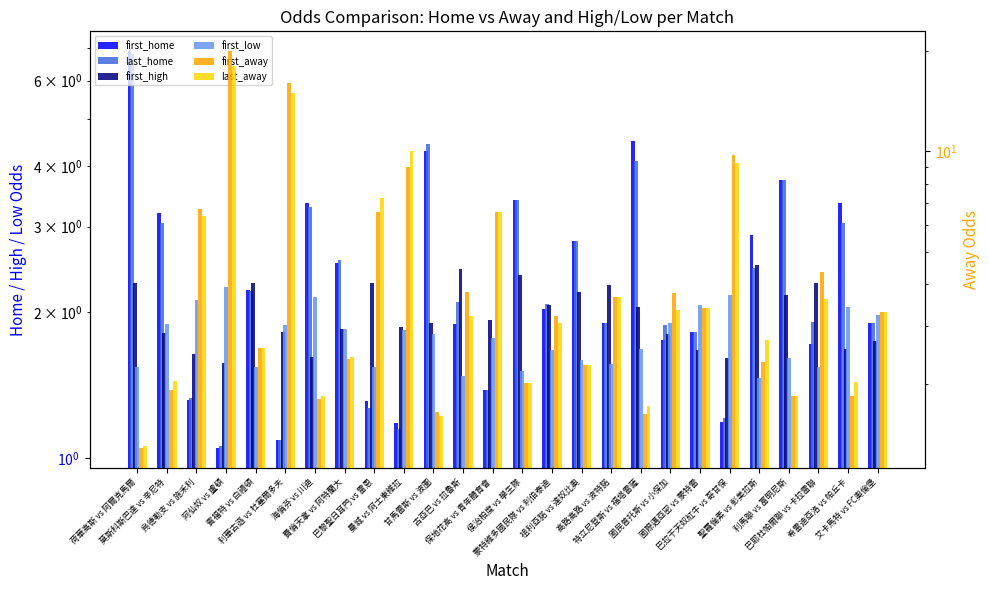

Reading right to left, what are all the values shown in this chart?

first_home: 1.9	3.4	1.7	3.8	2.9	1.2	1.8	1.8	4.5	1.9	2.8	2.0	3.4	1.4	1.9	4.3	1.2	1.3	2.5	3.4	1.1	2.2	1.1	1.3	3.2	6.9
last_home: 1.9	3.0	1.9	3.8	2.5	1.2	1.8	1.9	4.1	1.9	2.8	2.1	3.4	1.4	2.1	4.5	1.1	1.3	2.6	3.3	1.1	2.2	1.1	1.3	3.0	6.8
first_high: 1.7	1.7	2.3	2.2	2.5	1.6	1.7	1.8	2.0	2.3	2.2	2.1	2.4	1.9	2.5	1.9	1.9	2.3	1.9	1.6	1.8	2.3	1.6	1.6	1.8	2.3
first_low: 2.0	2.0	1.5	1.6	1.5	2.2	2.1	1.9	1.7	1.6	1.6	1.7	1.5	1.8	1.5	1.8	1.8	1.5	1.9	2.1	1.9	1.5	2.2	2.1	1.9	1.5
first_away: 3.3	1.9	4.3	1.8	2.3	9.8	3.4	3.8	1.6	3.6	2.3	3.2	2.0	6.6	3.8	1.6	9.0	6.6	2.4	1.8	16.0	2.6	20.0	6.7	1.9	1.3
last_away: 3.3	2.0	3.6	1.8	2.7	9.2	3.4	3.4	1.7	3.6	2.3	3.0	2.0	6.6	3.2	1.6	10.0	7.2	2.4	1.8	15.0	2.6	18.0	6.4	2.0	1.3